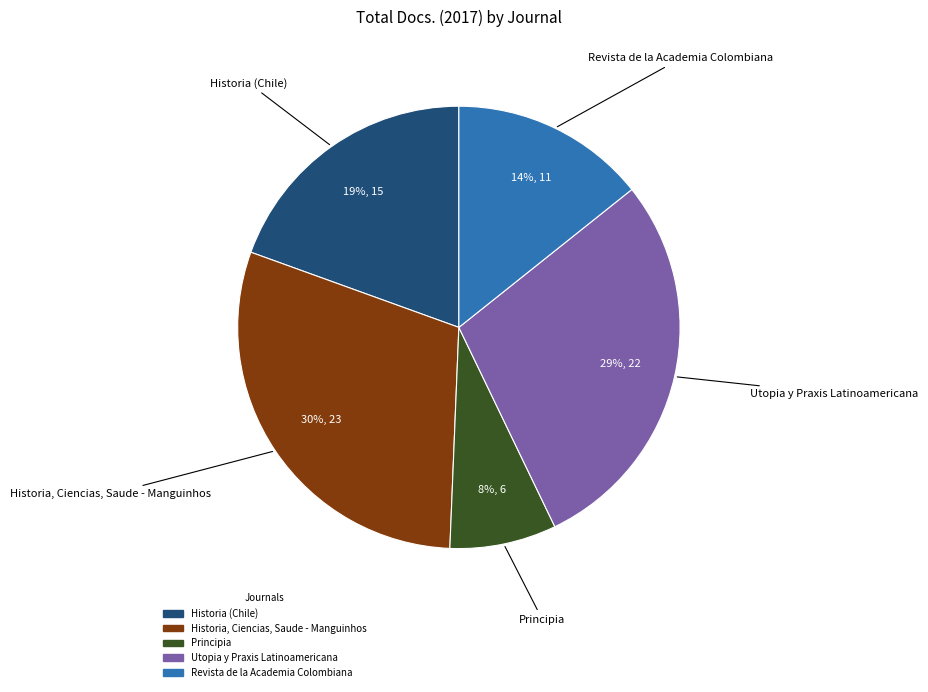

To the nearest percent, what portion does Revista de la Academia Colombiana represent?

14%